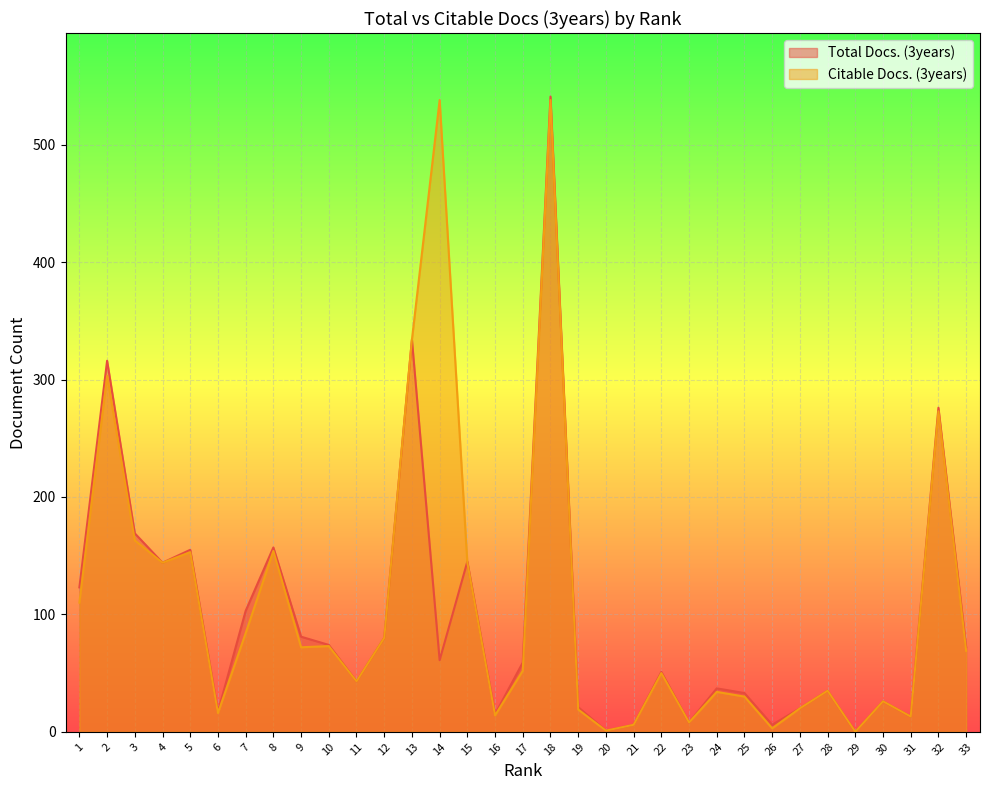

How many lines are shown in the chart?

2